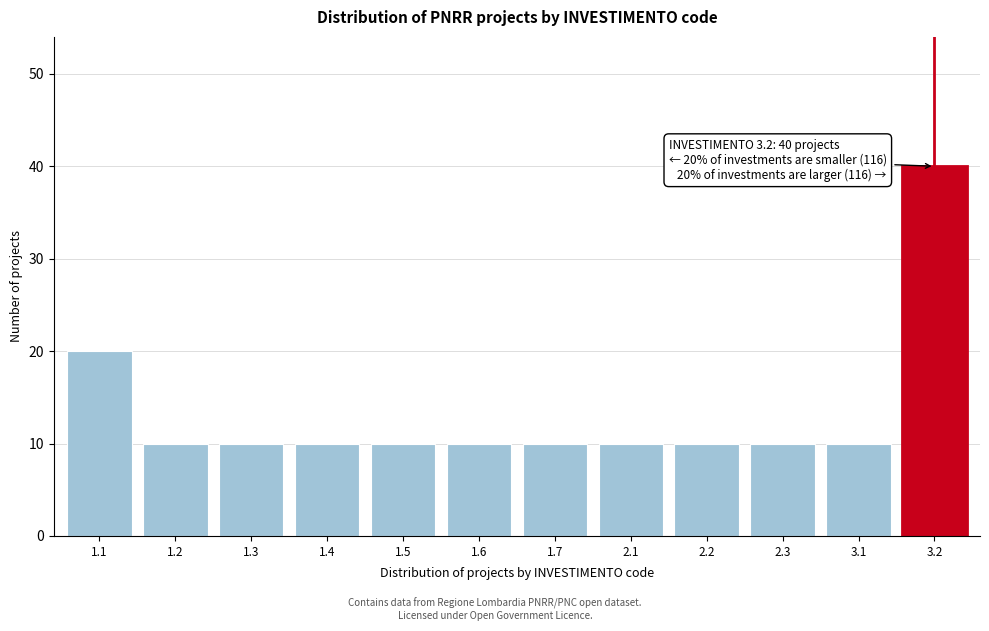

Reading left to right, transcribe all the data shown in this chart.

20	10	10	10	10	10	10	10	10	10	10	40